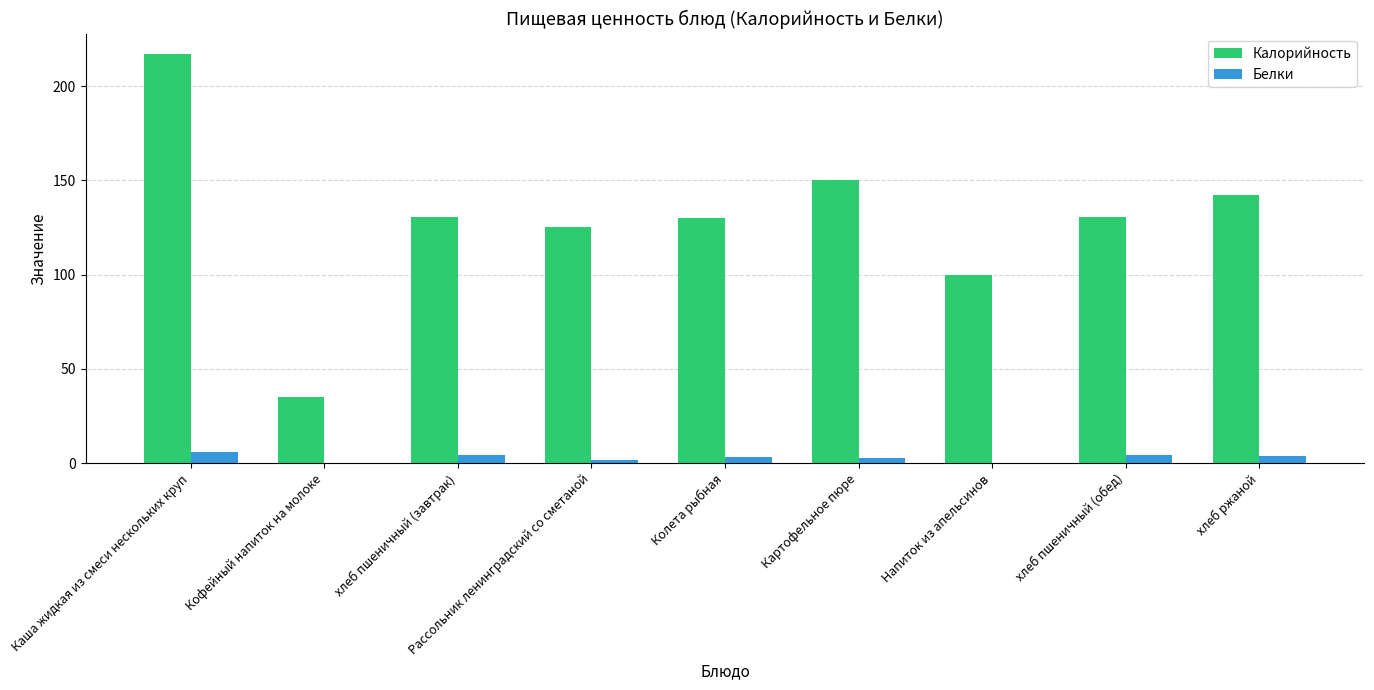

Which series has the largest range (max minus min)?

Калорийность